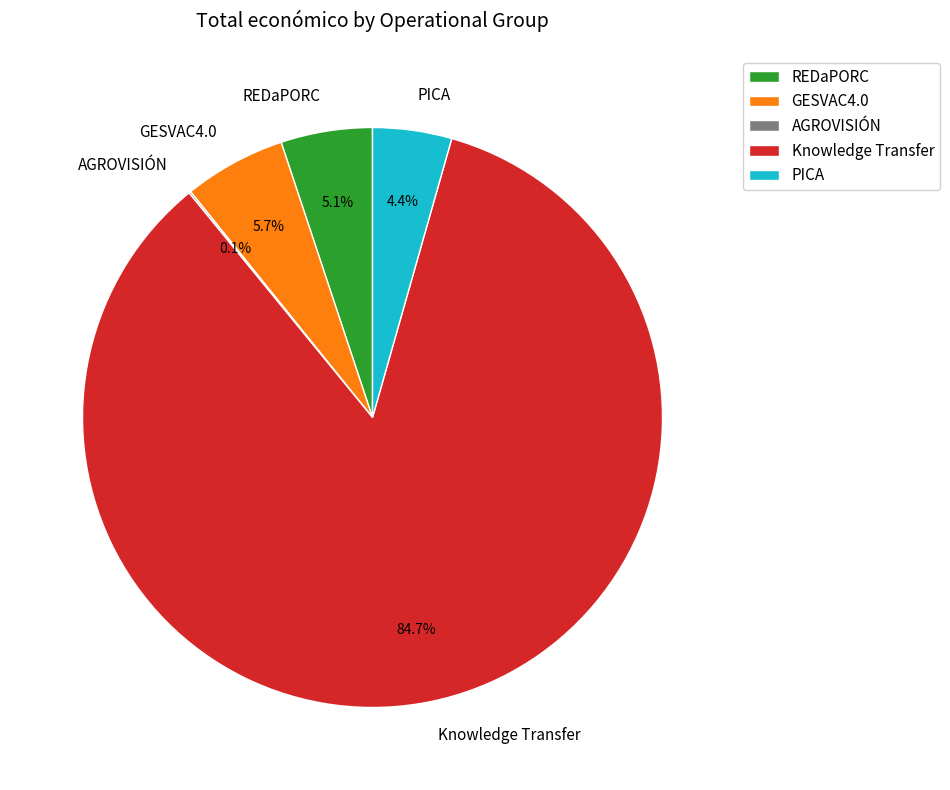

What is the largest slice in the pie chart?

Knowledge Transfer